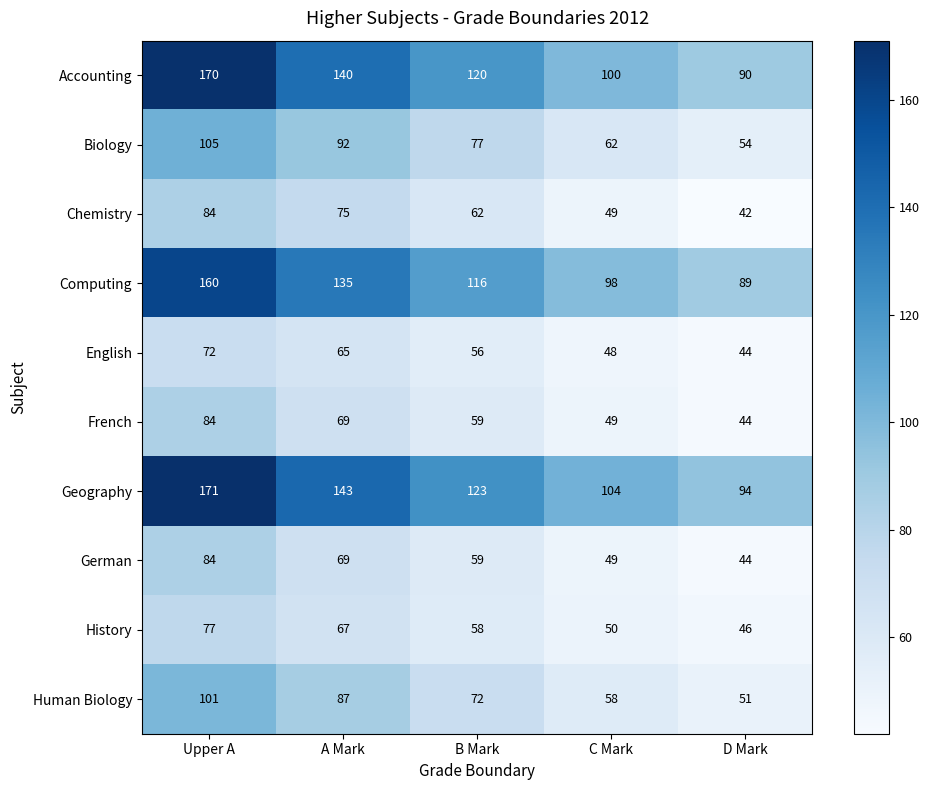

Which category has the lowest value across all series?

D Mark